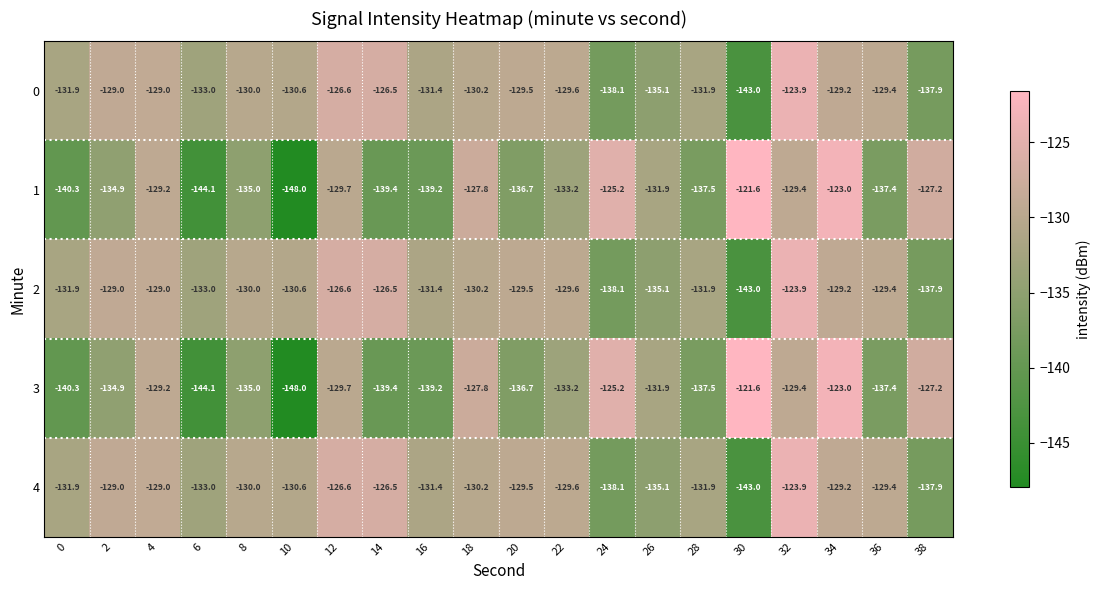

What is the sum of all 1 values?

-2670.7